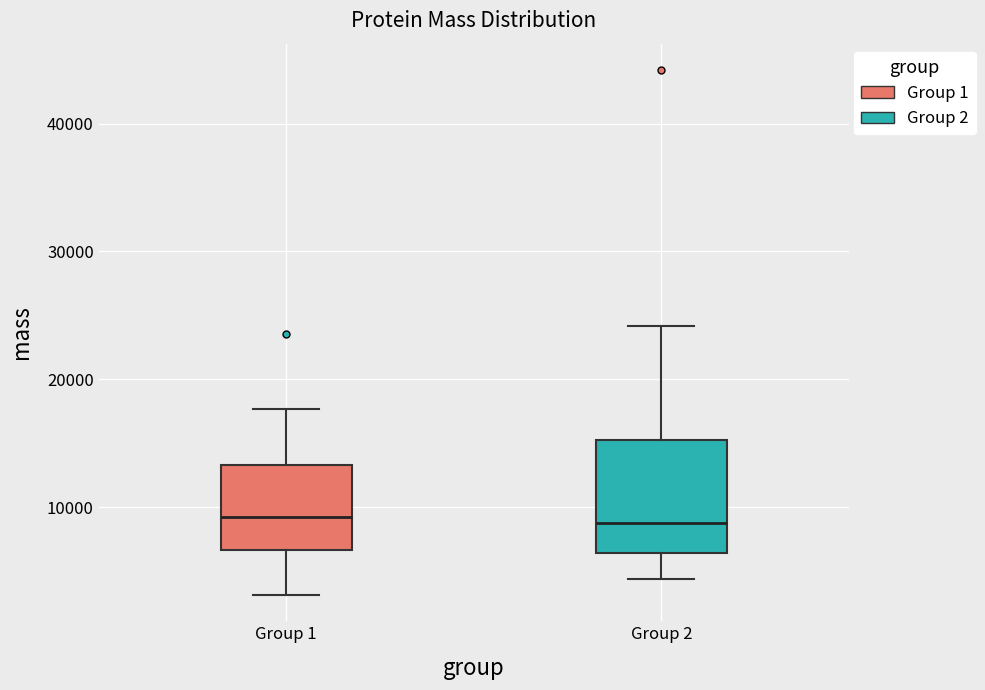

Reading left to right, read every box against the y-axis: the position of its median line, the range the box covers, and the ends of its whiskers. The values are not printed on the chart, so give them approximately, as read against the axis.

Group 1: median 9000, box 7000 to 13000, whiskers 3000 to 18000
Group 2: median 9000, box 6000 to 15000, whiskers 4000 to 24000